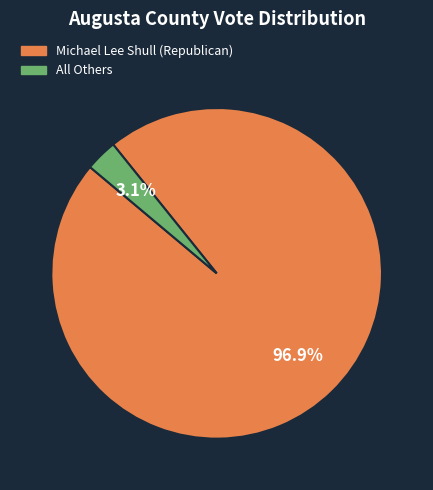

Do Michael Lee Shull (Republican) and All Others together represent more than half of the pie?

Yes